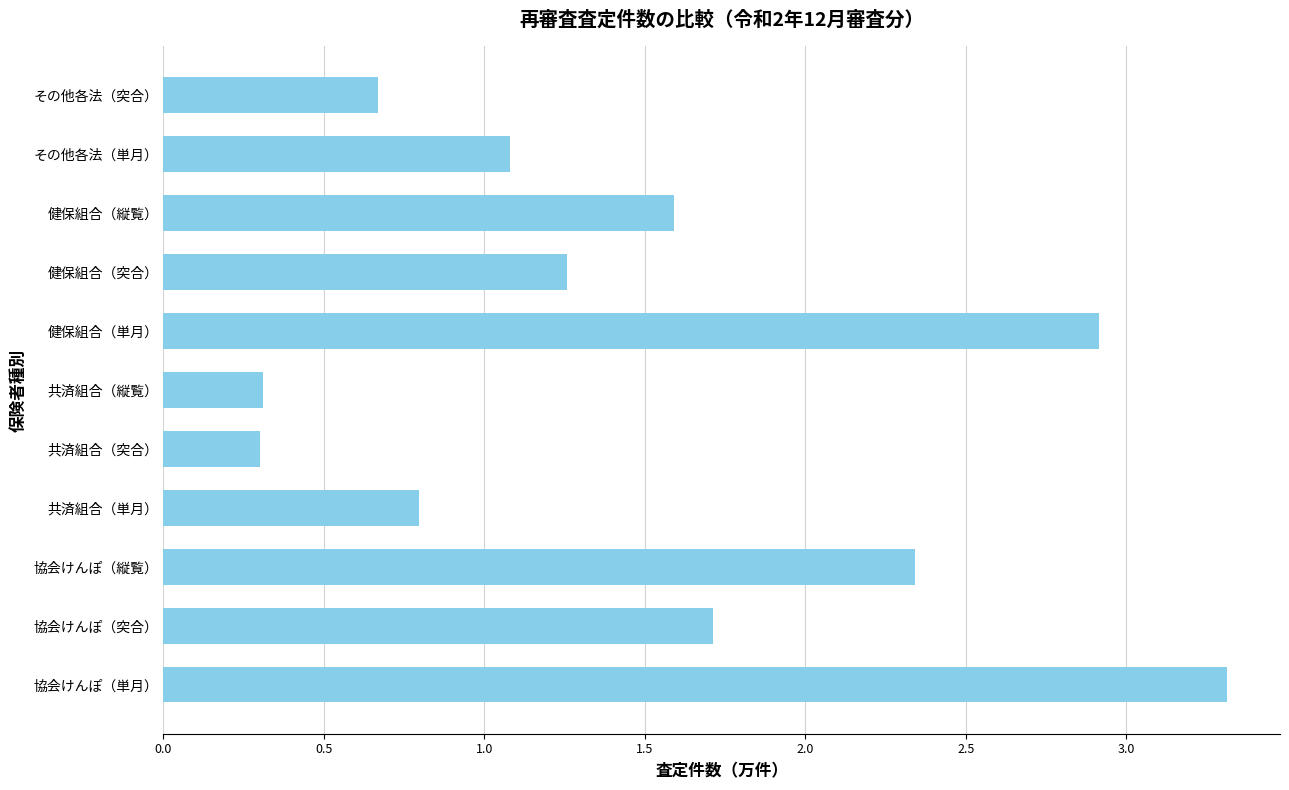

What is the change in value from 健保組合（単月） to その他各法（突合）?

-2.2